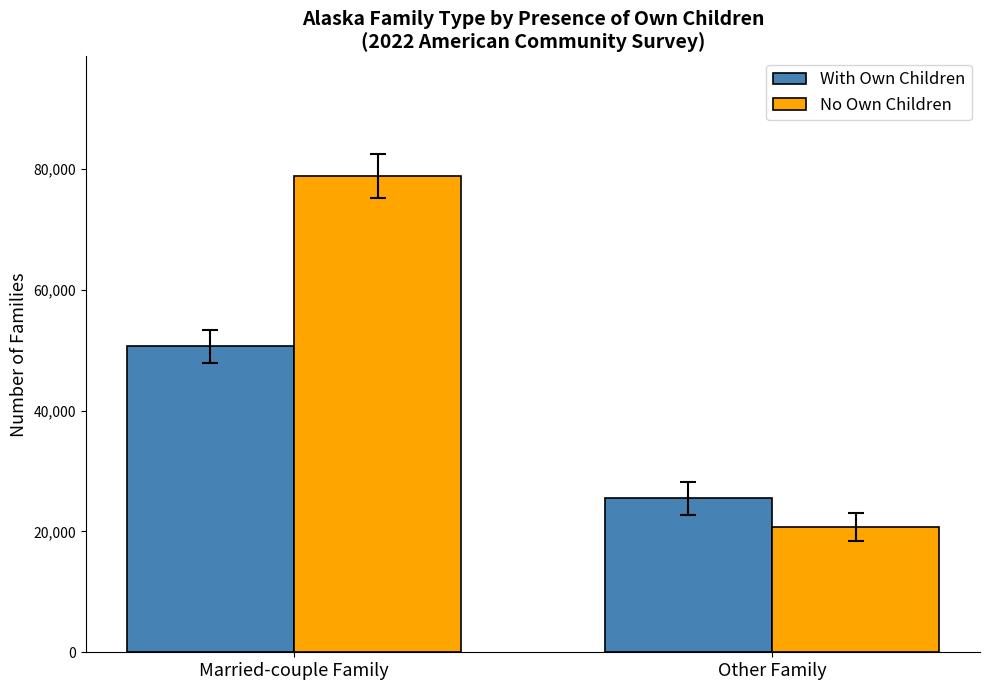

What is the sum of all With Own Children values?

76129